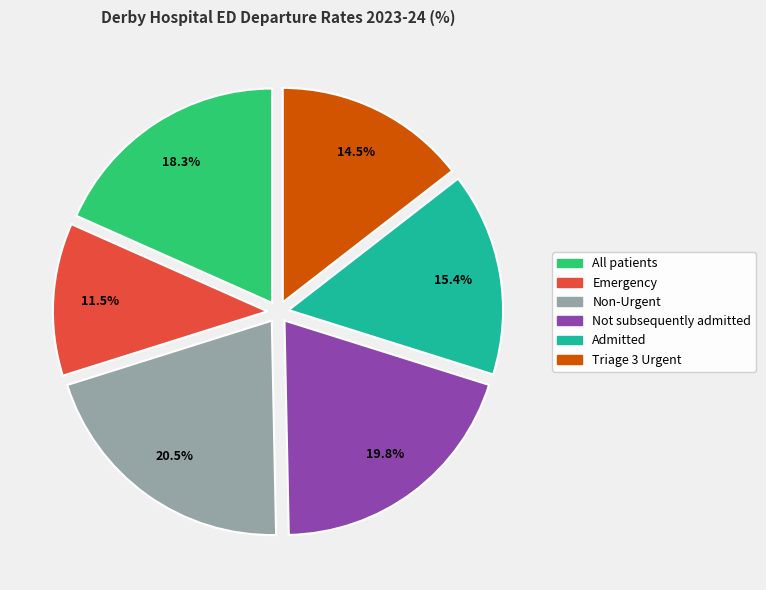

Count the number of slices in the pie.

6